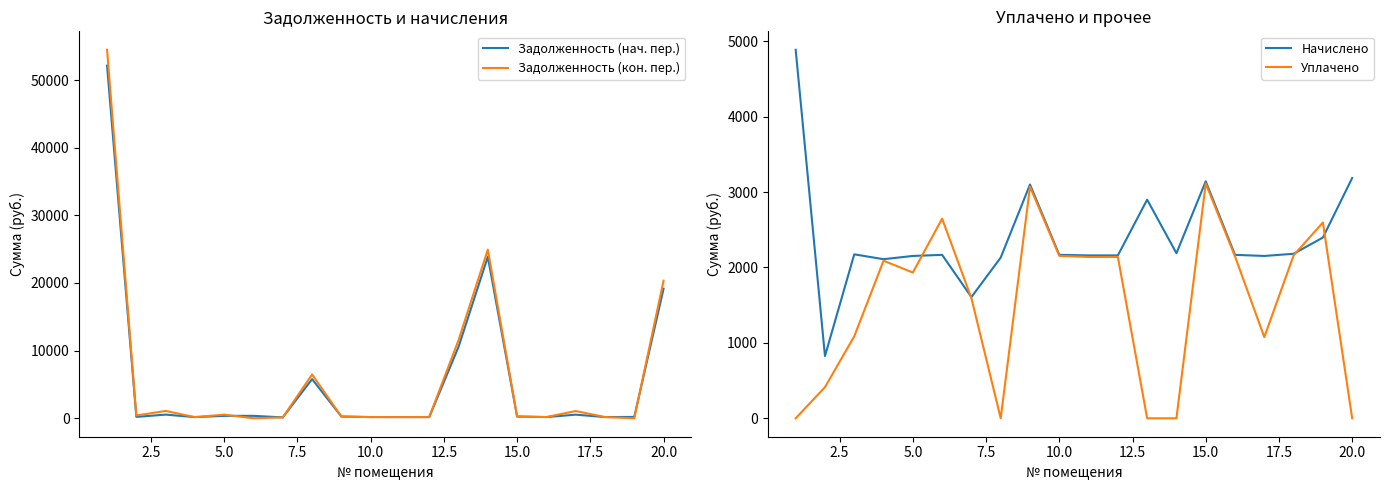

How many lines are shown in the chart?

4